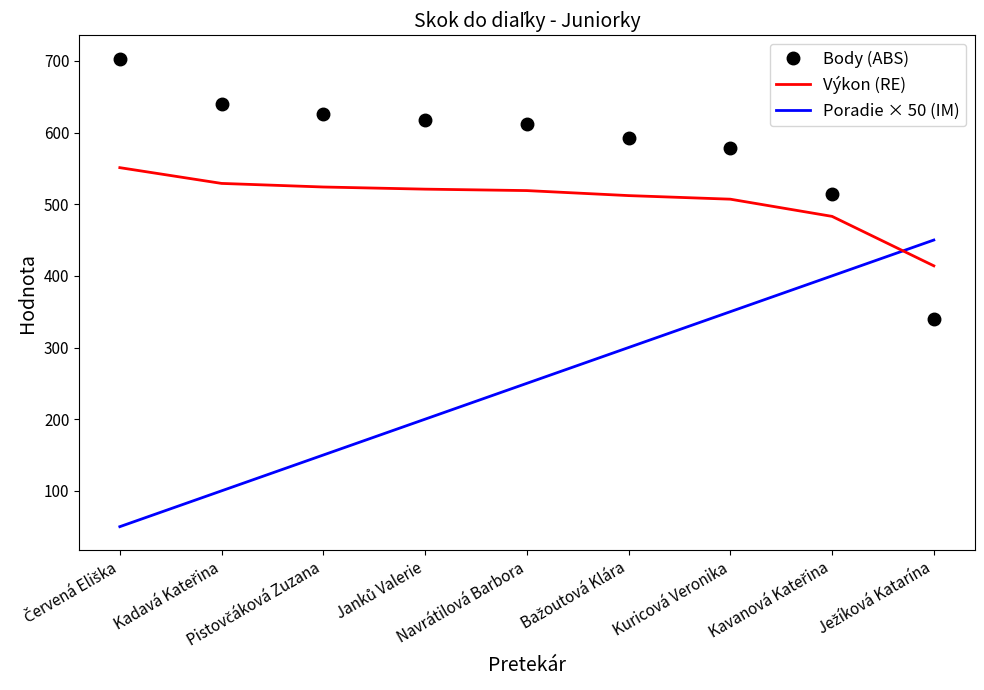

What is the difference between the maximum and minimum values in the Výkon (RE) series?

137